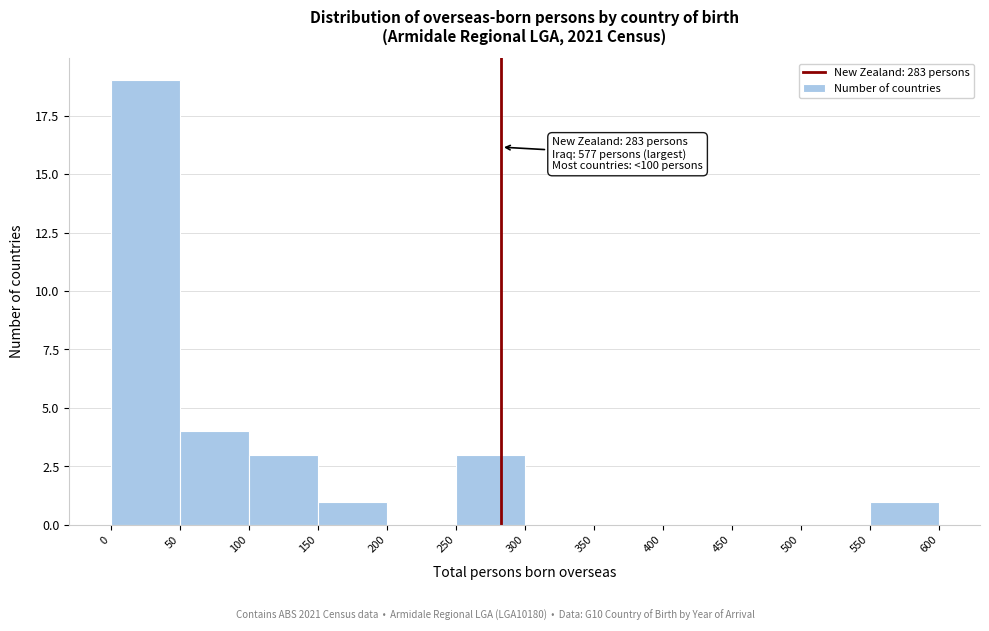

Over which range of the x-axis is the bar tallest?

0 to 50